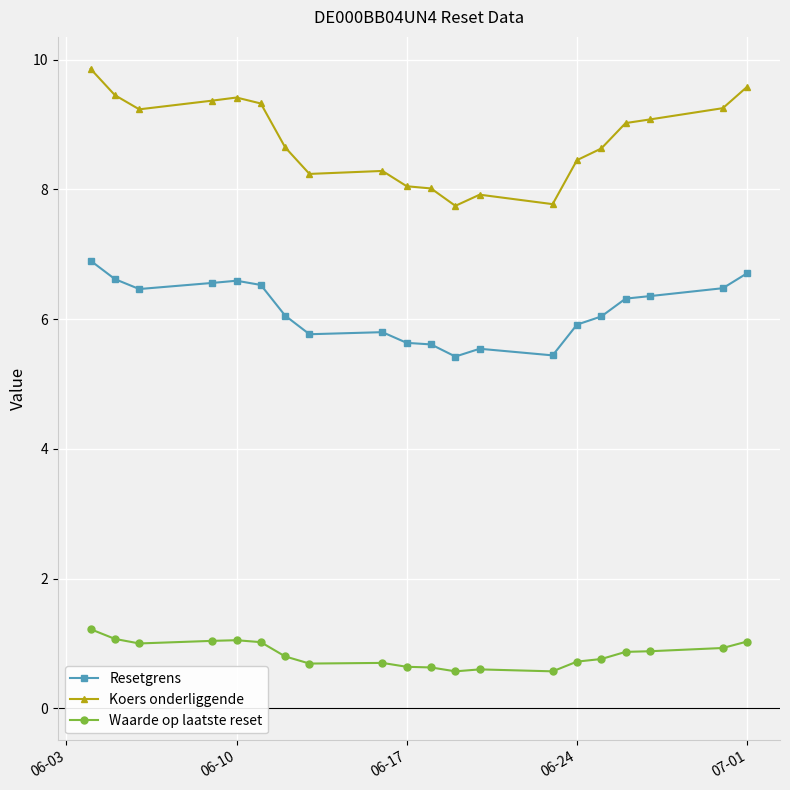

What is the difference between the maximum and second lowest values in the Koers onderliggende series?

2.1